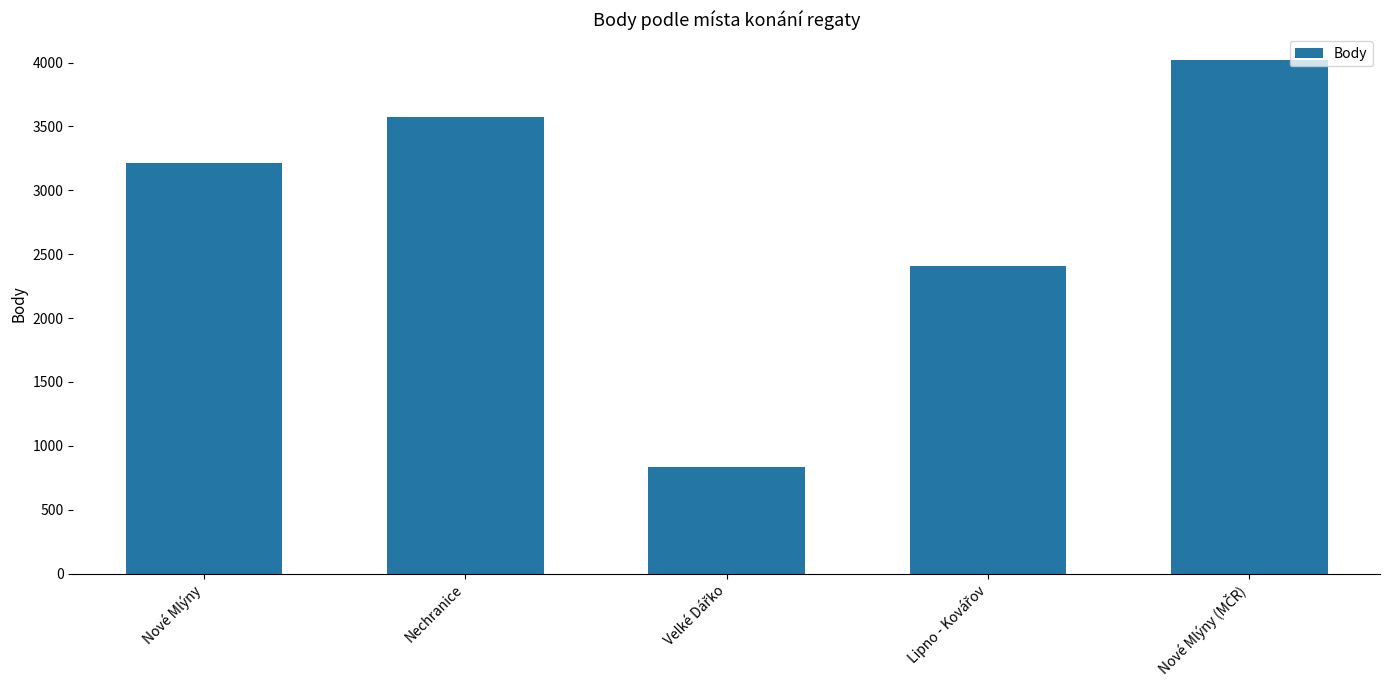

What is the sum of all values?

14054